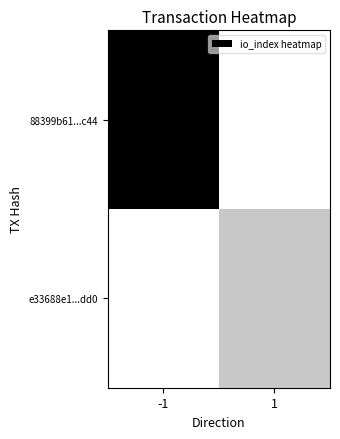

Reading right to left, extract all data points from this chart.

88399b61...c44: 1=0.0	-1=1.0
e33688e1...dd0: 1=0.2	-1=0.0